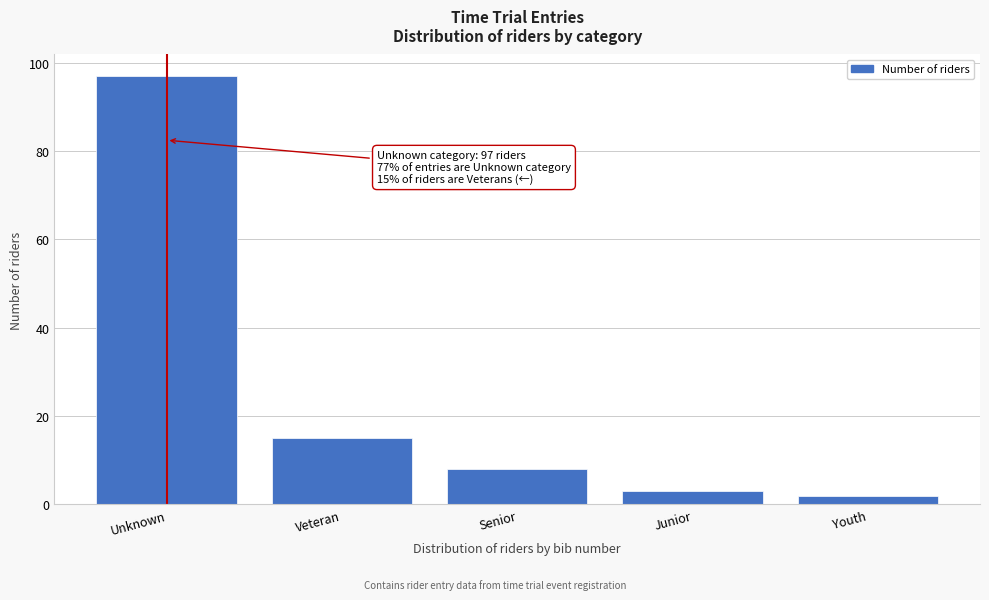

Reading left to right, what are all the values shown in this chart?

Unknown=97	Veteran=15	Senior=8	Junior=3	Youth=2